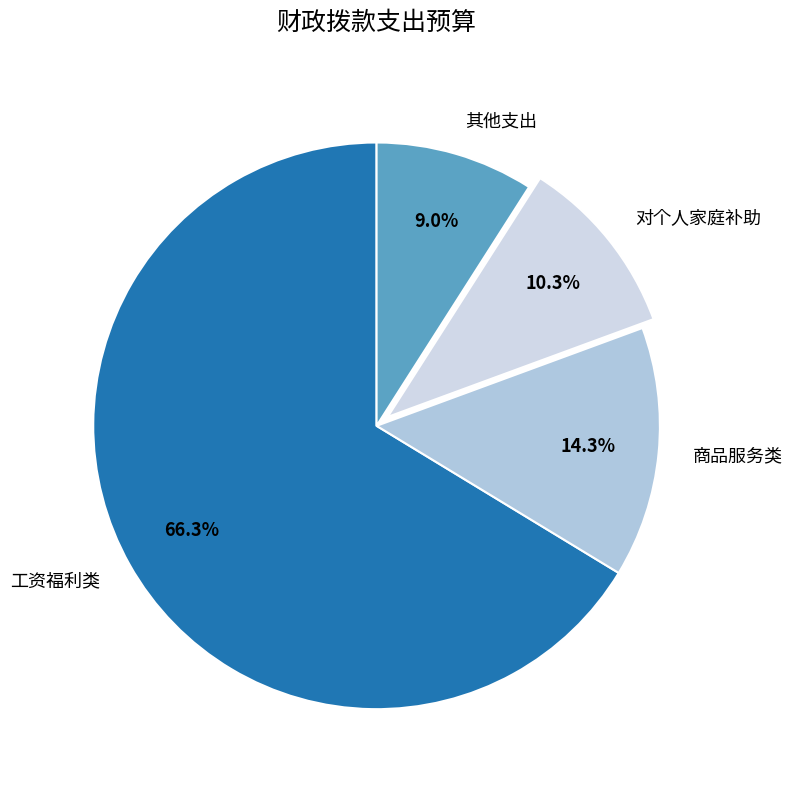

To the nearest percent, what is the difference between the largest and smallest slice percentages?

57%